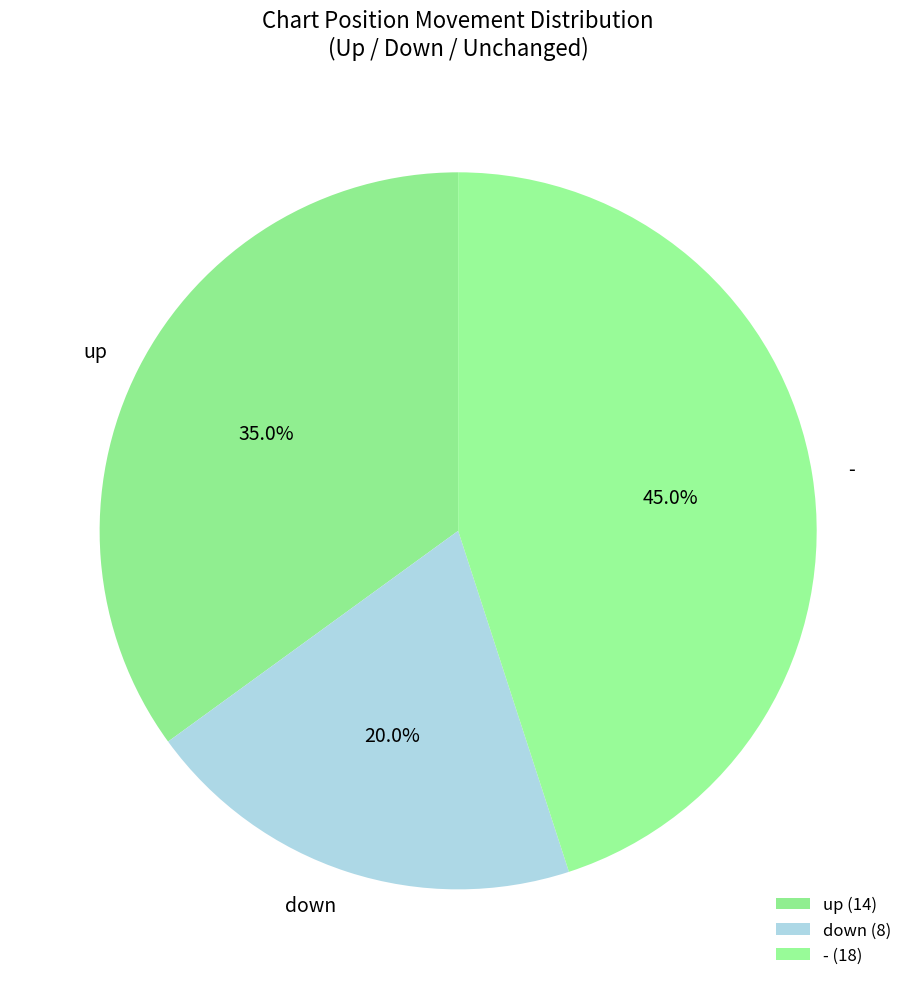

To the nearest percent, what is the combined percentage of down and up?

55%